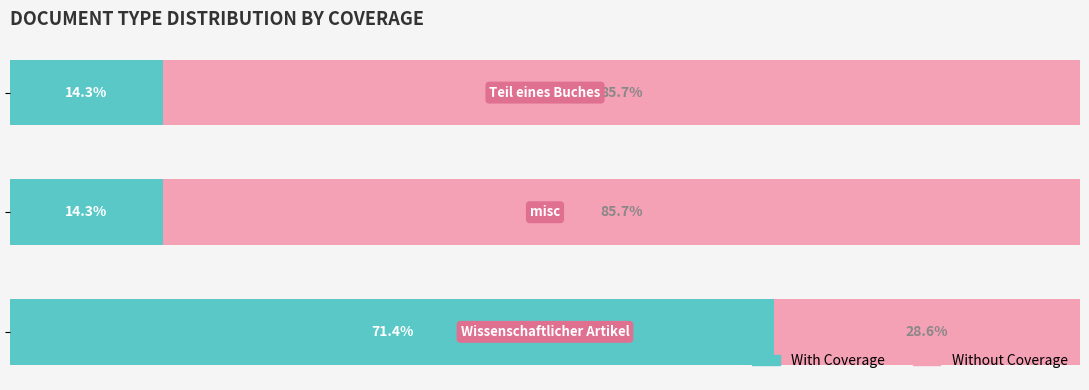

Which series has the widest spread of values?

Without Coverage